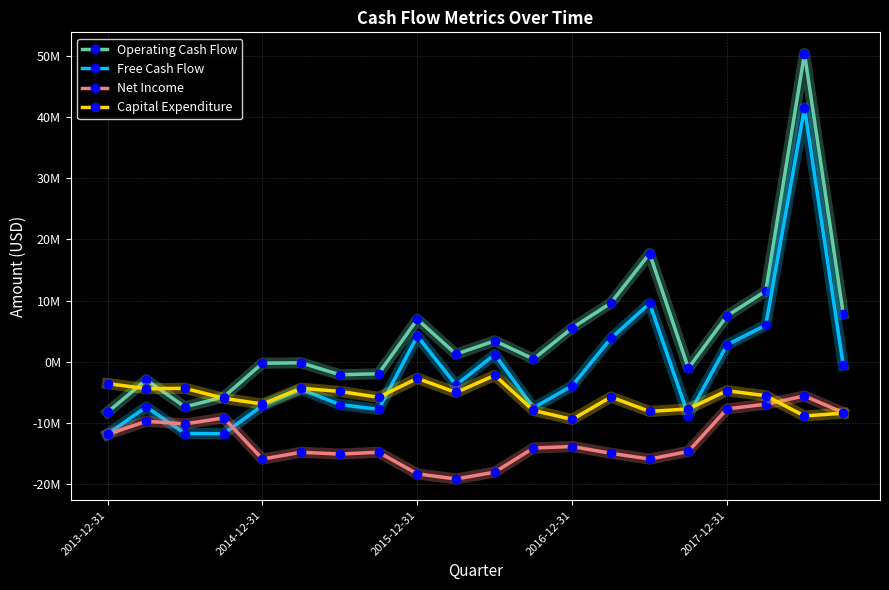

True or false: Net Income and Operating Cash Flow cross at least once.

False